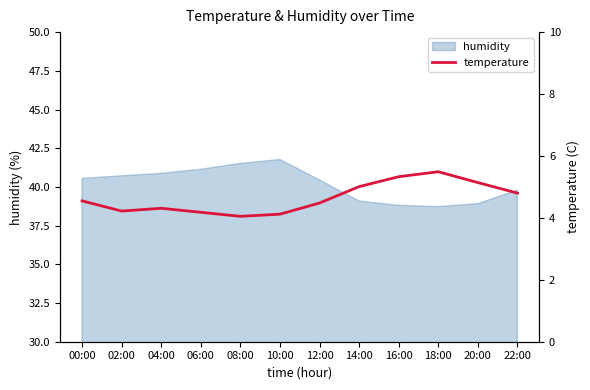

The value of humidity at 04:00 is 40.9. True or false?

True